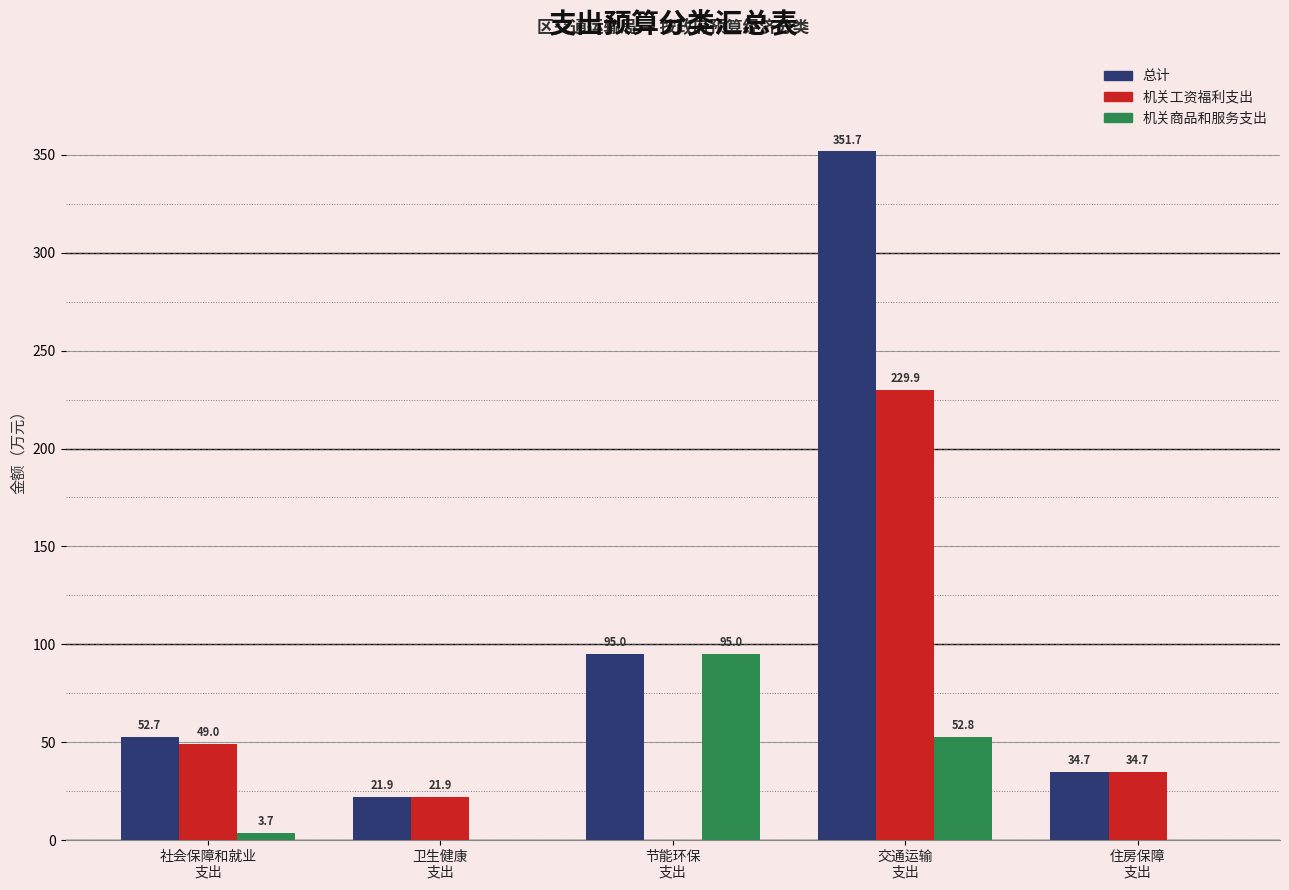

The 机关商品和服务支出 series shows 95.0 at 节能环保
支出. True or false?

True